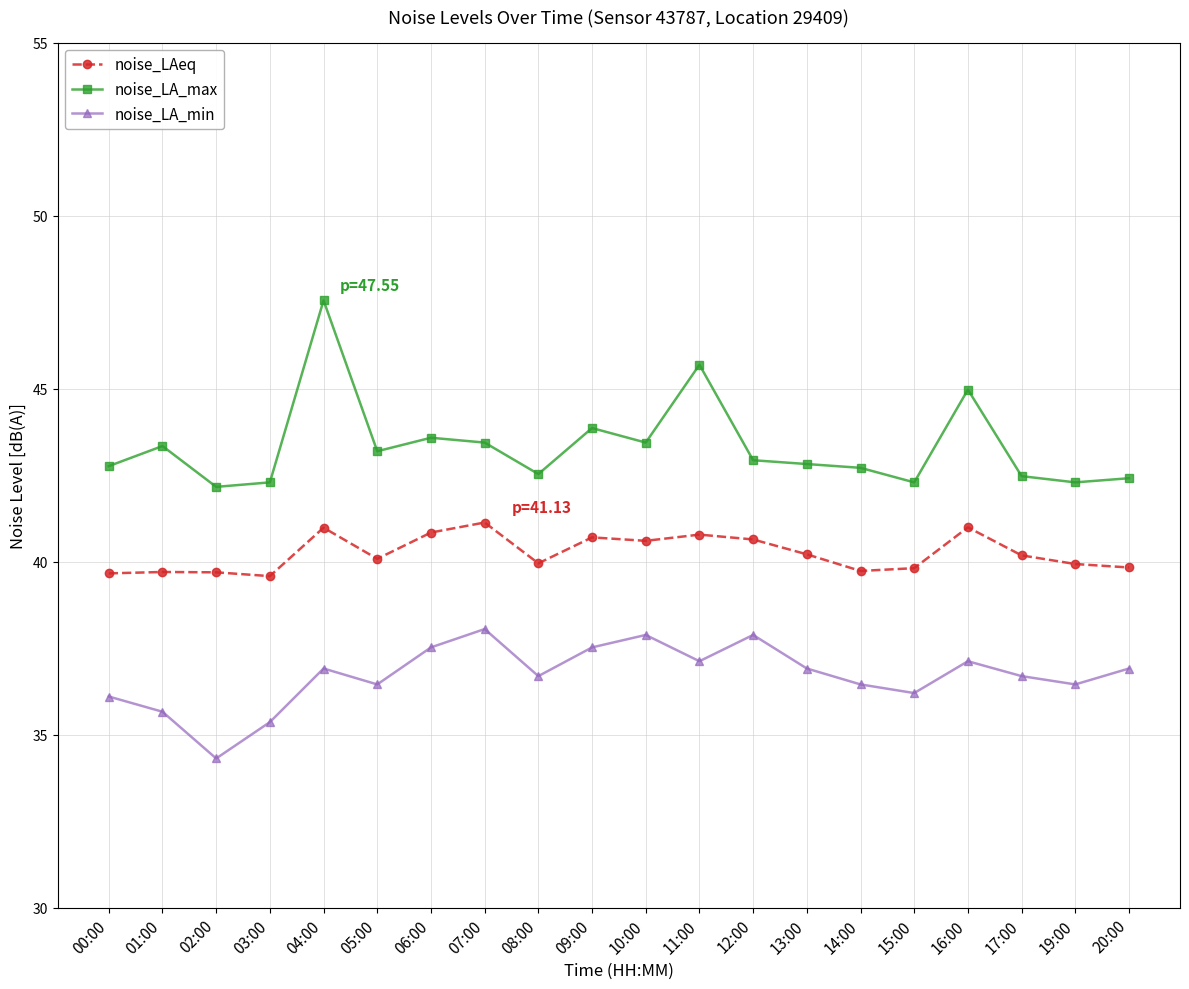

What is the label of the 19th point from the left?

19:00